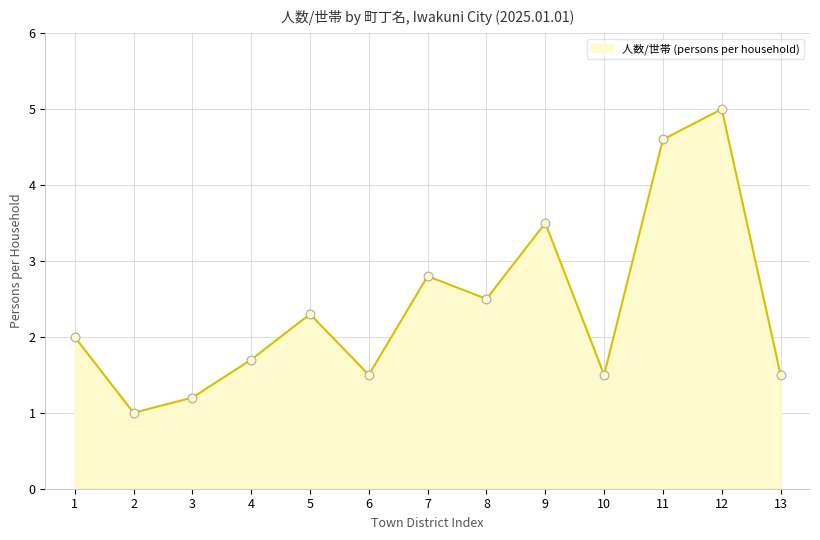

What is the change in value from 5 to 7?

+0.5